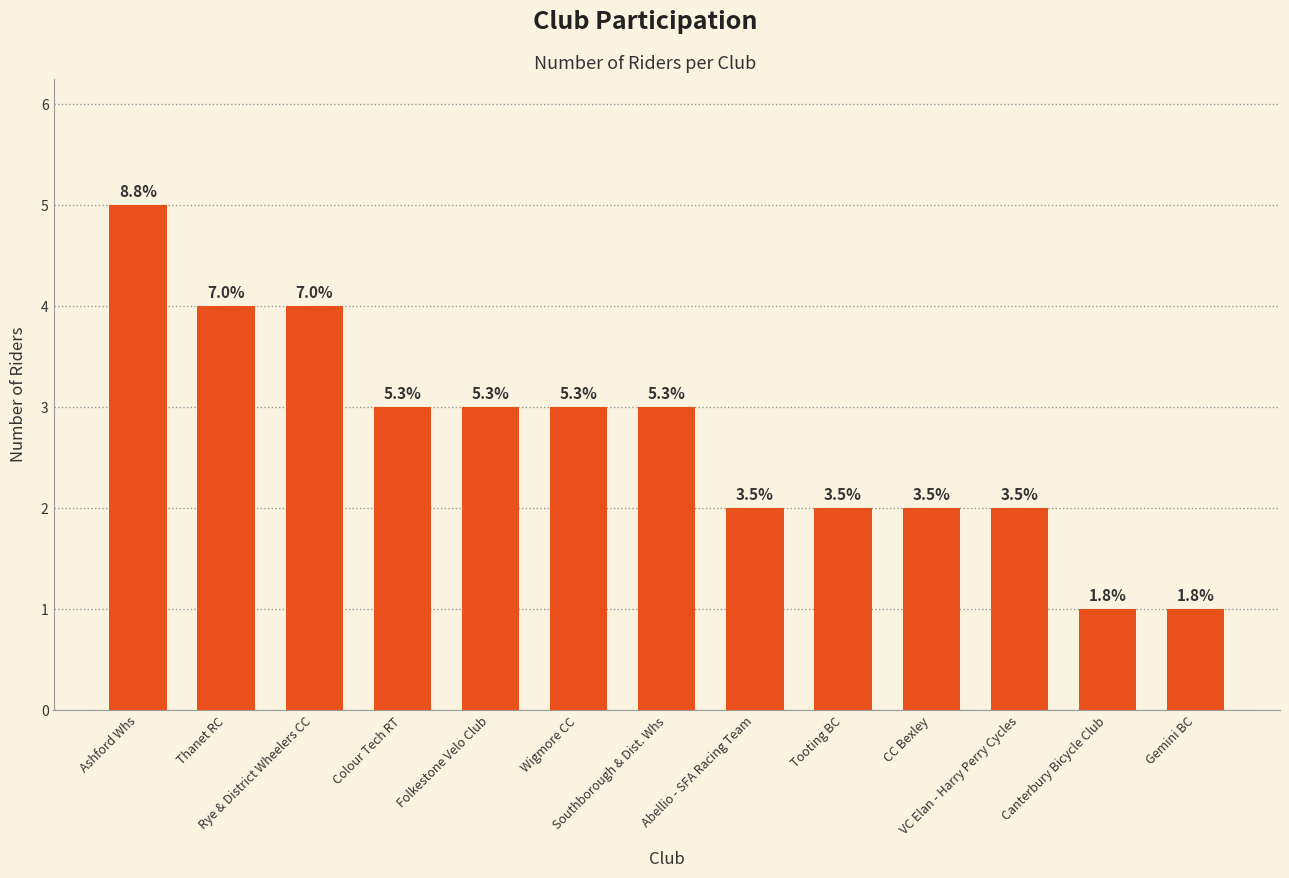

Are the bars horizontal?

No